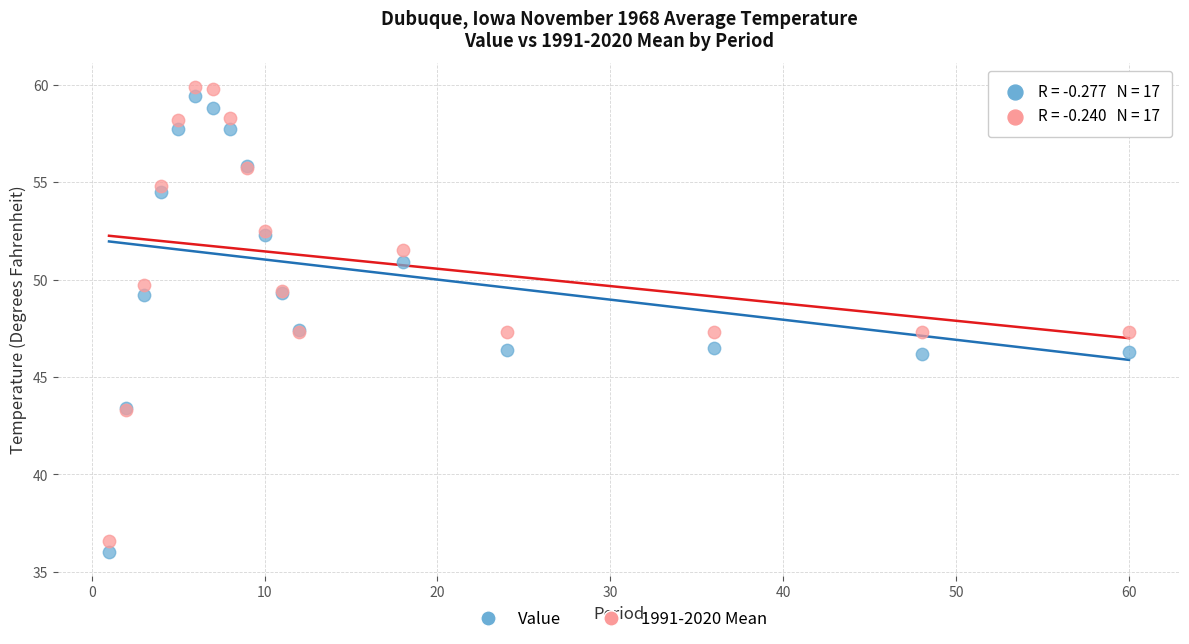

Which series contains the highest Y value?

1991-2020 Mean